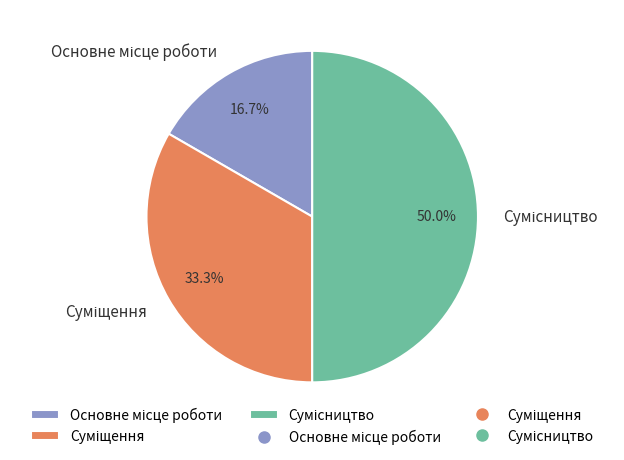

What portion of the pie excludes Основне місце роботи?

83.3%